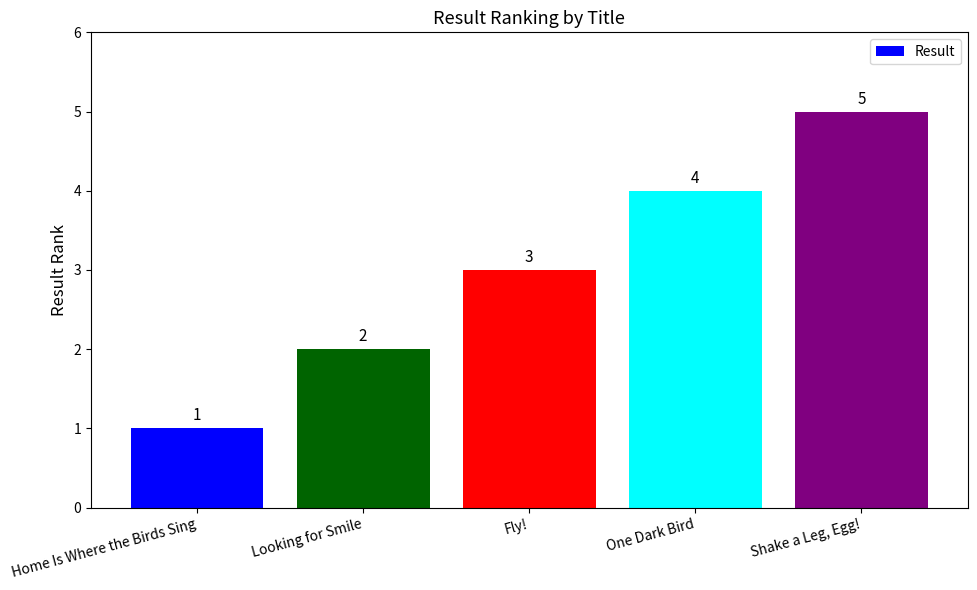

Count the values in the range 2 to 4.

3